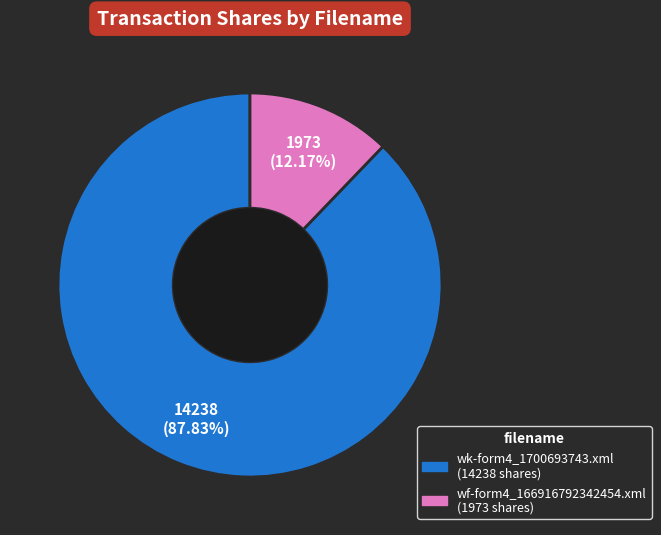

To the nearest percent, what percentage of the pie is wf-form4_166916792342454.xml?

12%